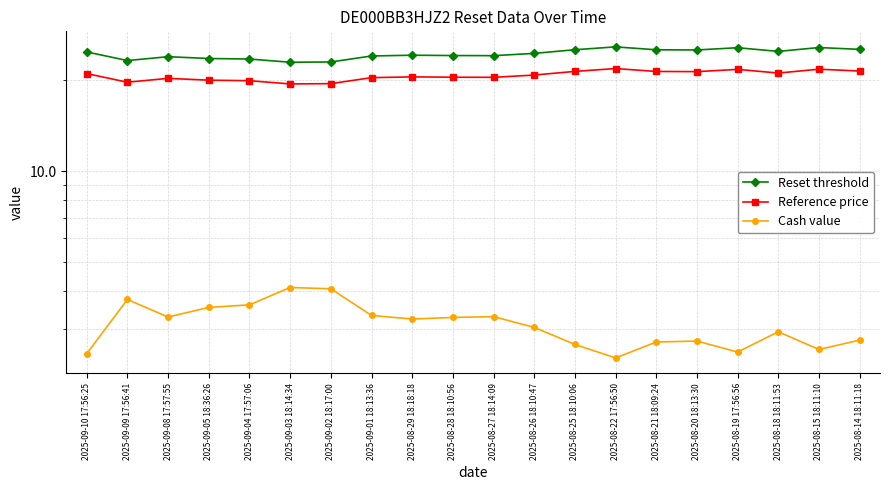

Rank the series at 2025-08-14 18:11:18 from lowest to highest value.

Cash value, Reference price, Reset threshold